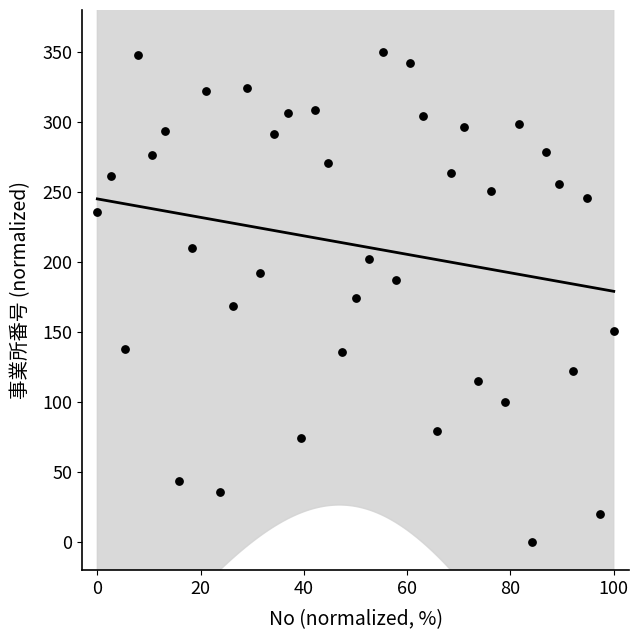

What is the range of X values (max minus min)?

100.0